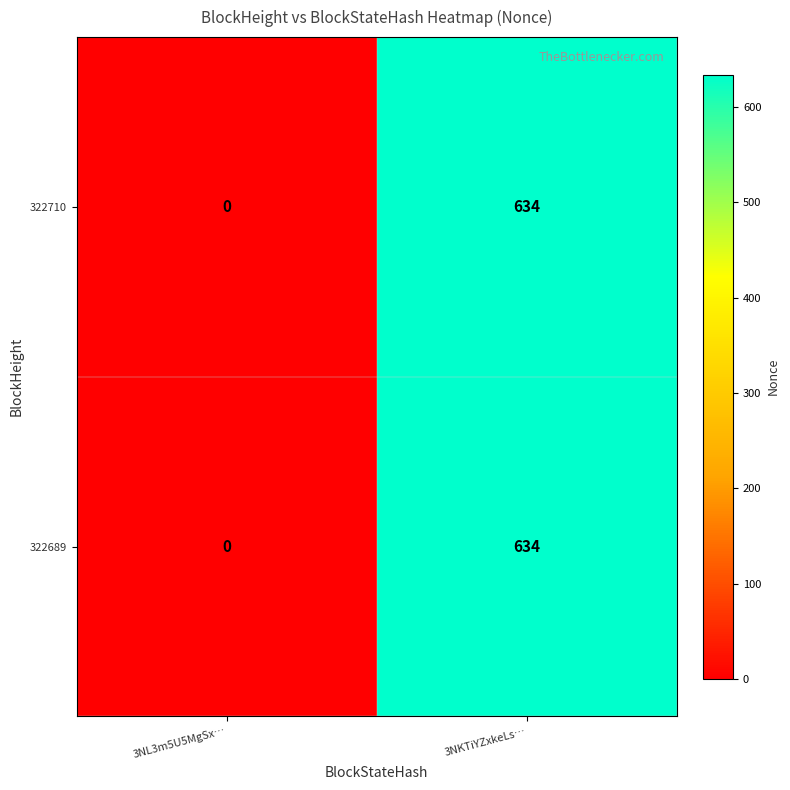

The value of 322710 at 3NL3m5U5MgSx… is 0. True or false?

True